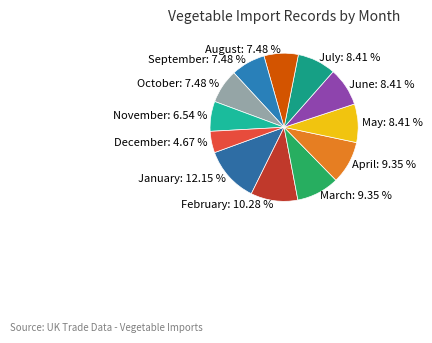

What is the total percentage of August and July?

15.9%